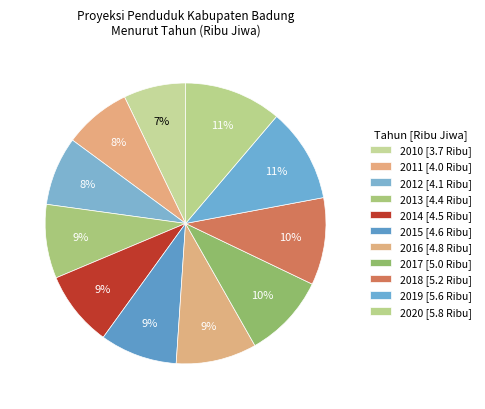

To the nearest percent, what is the combined percentage of 2014 and 2019?

20%